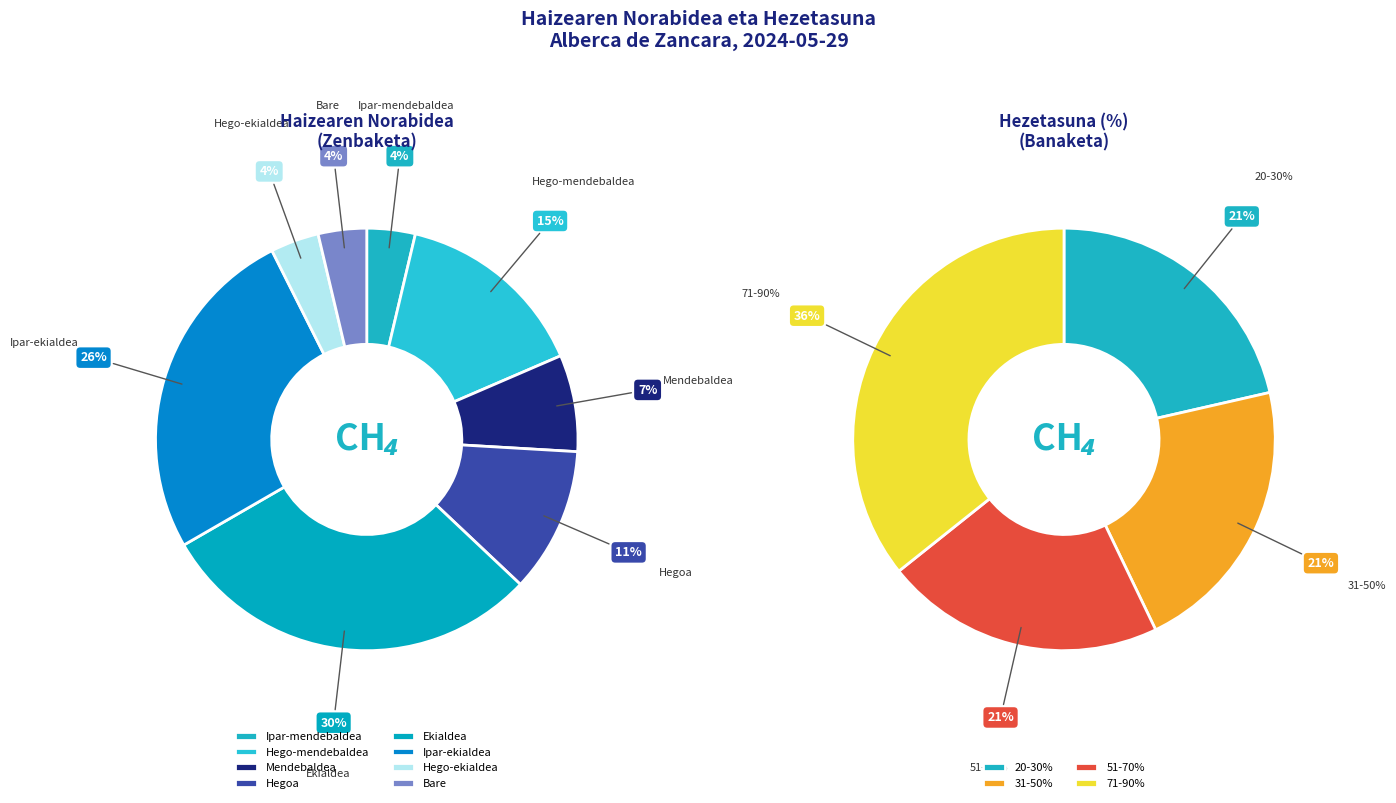

The Ekialdea slice represents 20% of the pie. True or false?

False